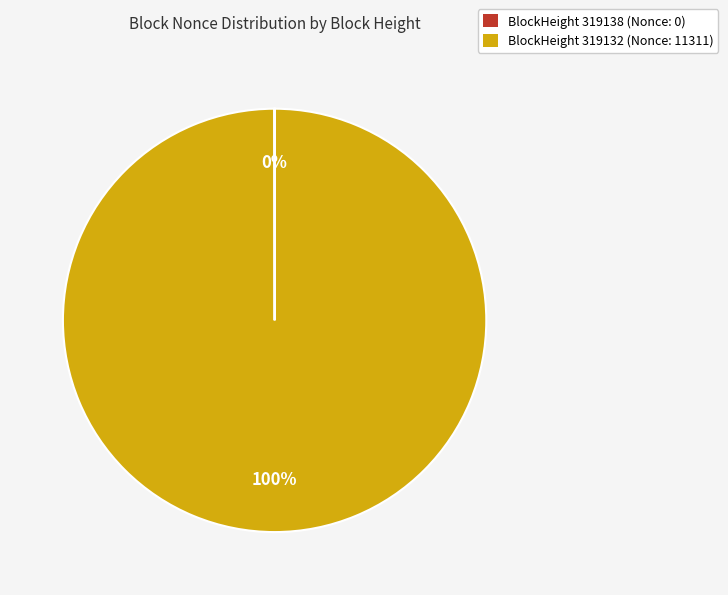

To the nearest percent, what is the average slice percentage?

50%